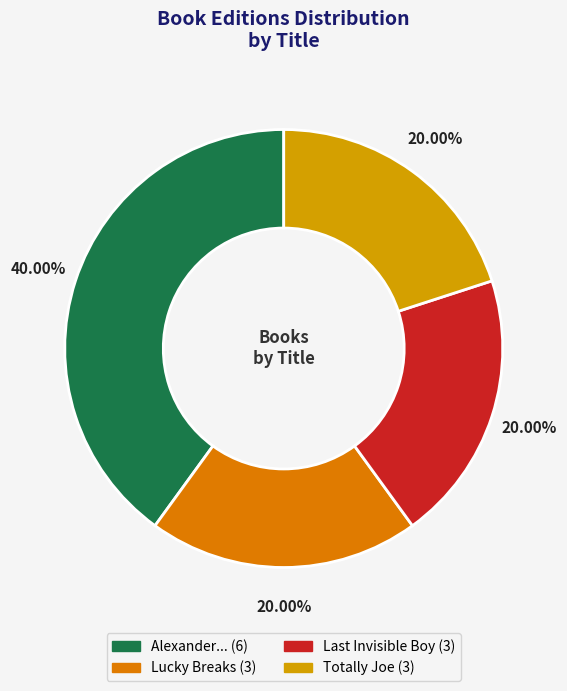

Count the number of slices in the pie.

4